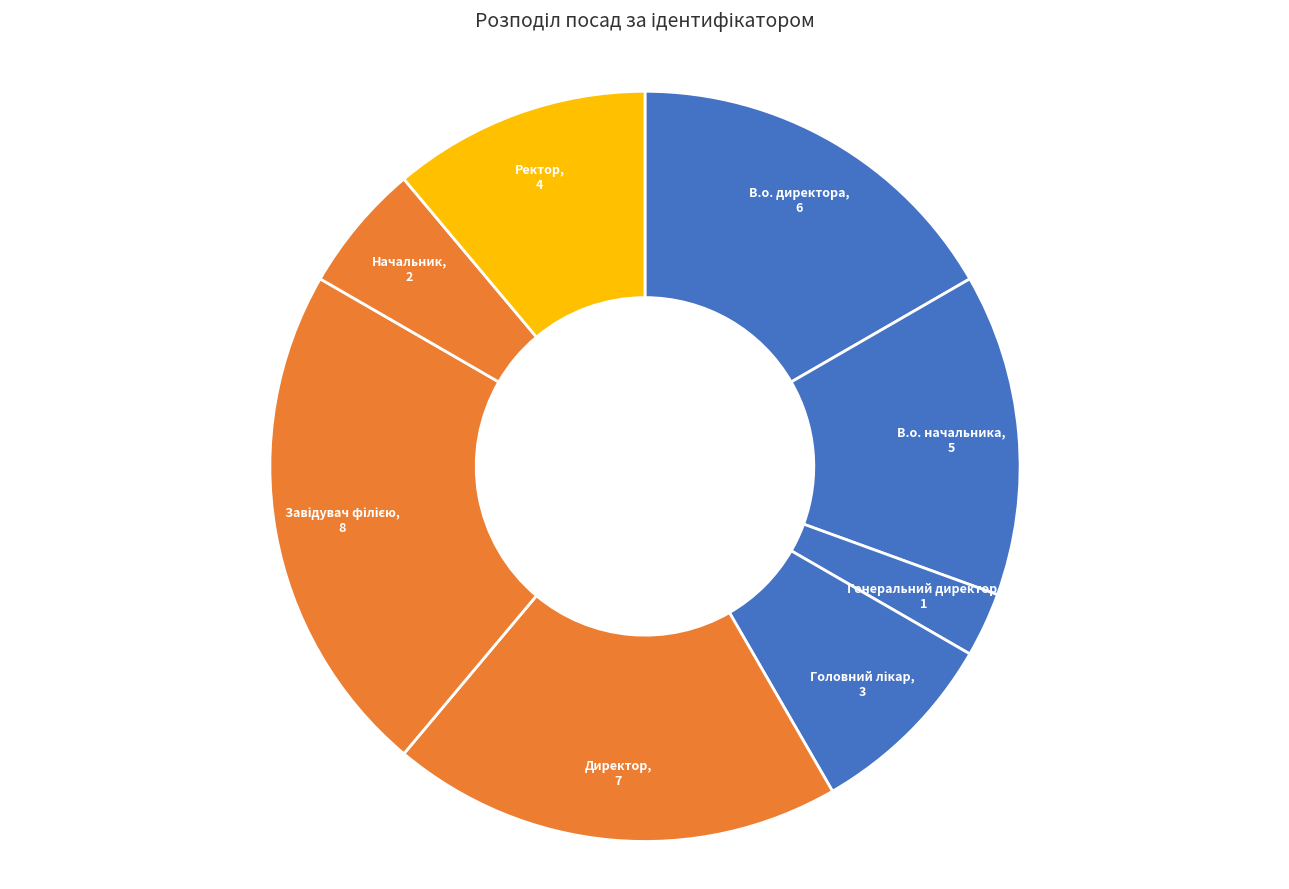

Does any single category account for the majority?

No